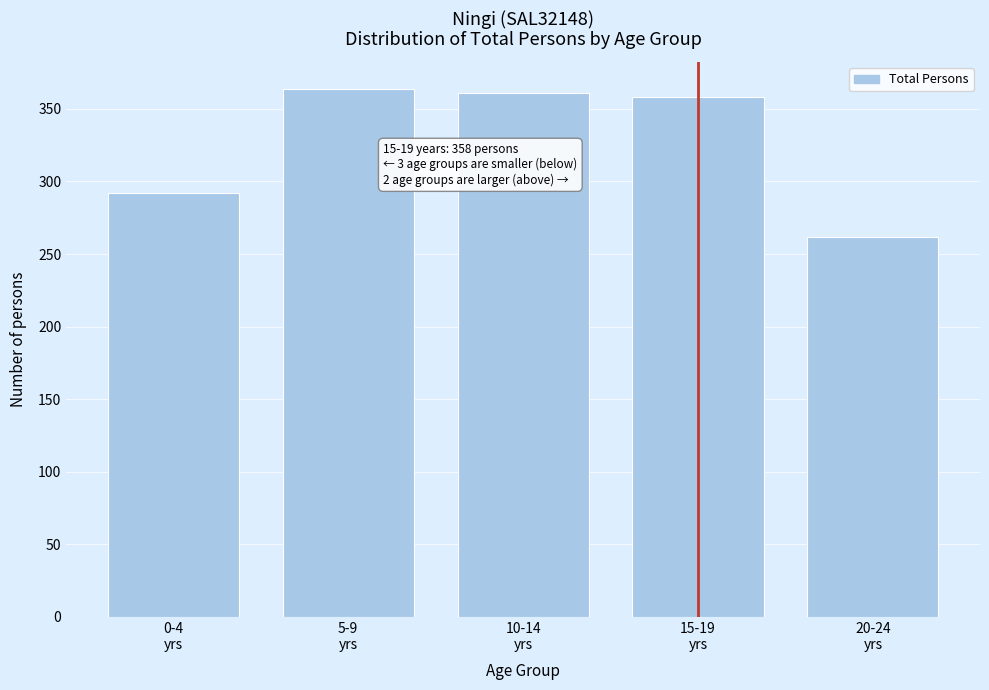

Reading right to left, list all the values displayed in this chart.

262	358	361	364	292